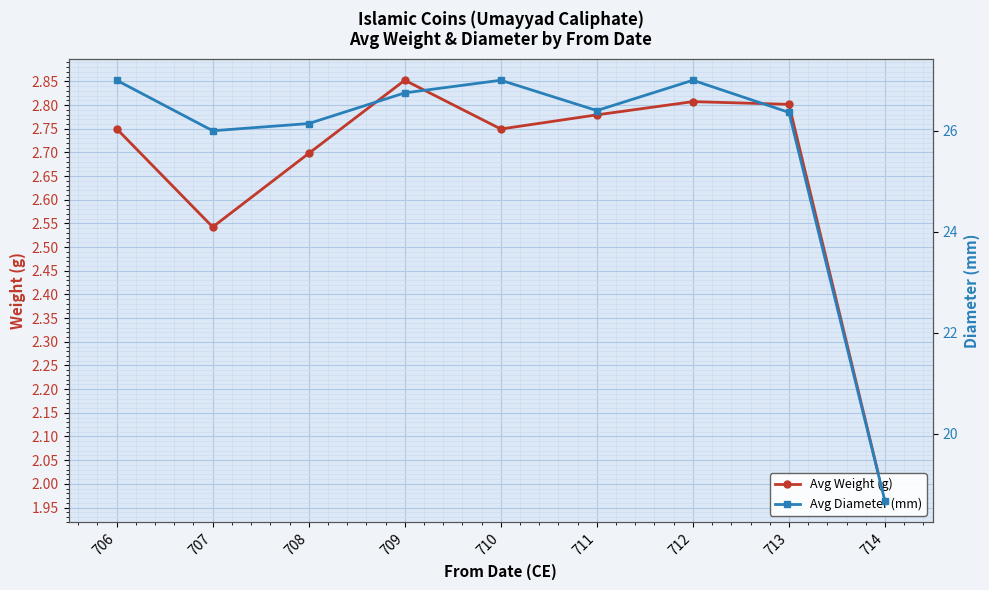

At which category does the chart reach its minimum across all series?

714